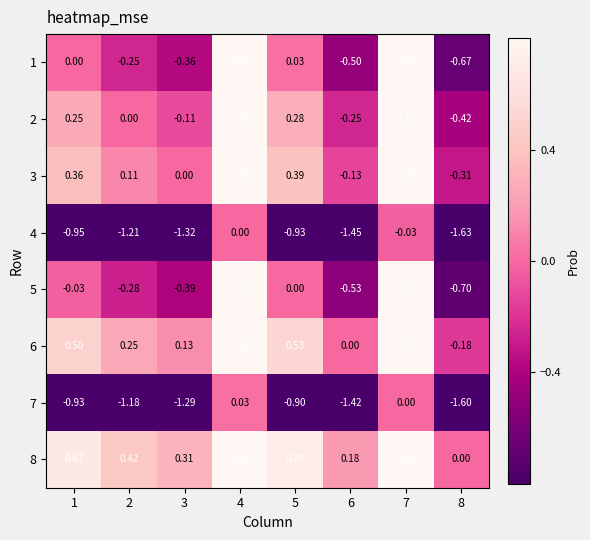

What is the total value across all series at 7?

7.3